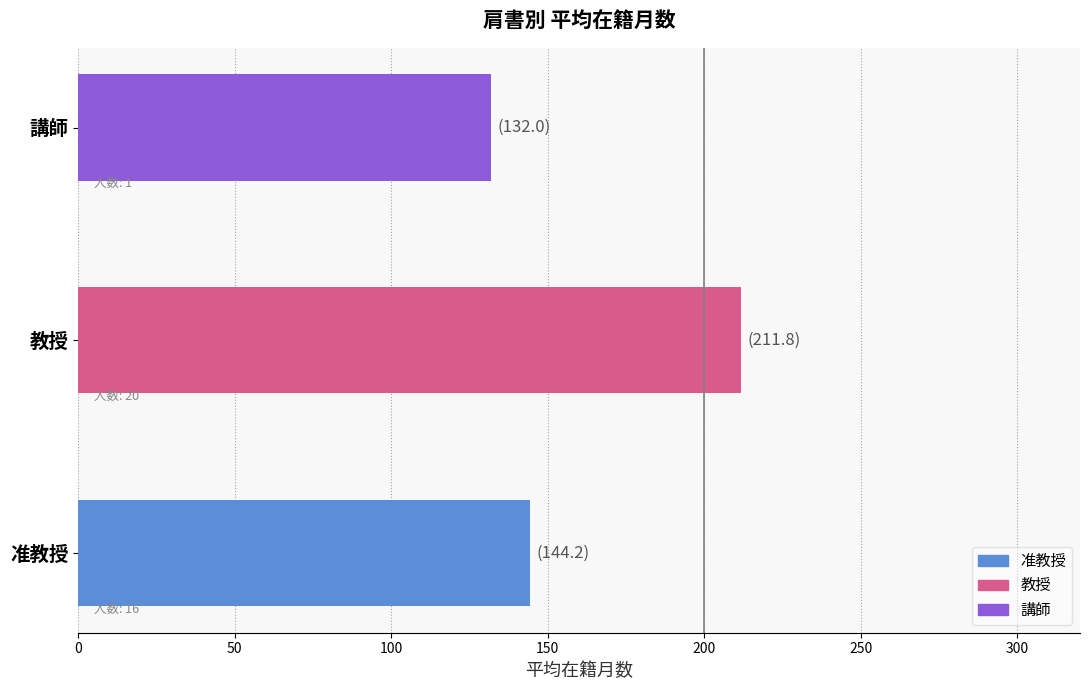

Which category has the lowest value across all series?

講師